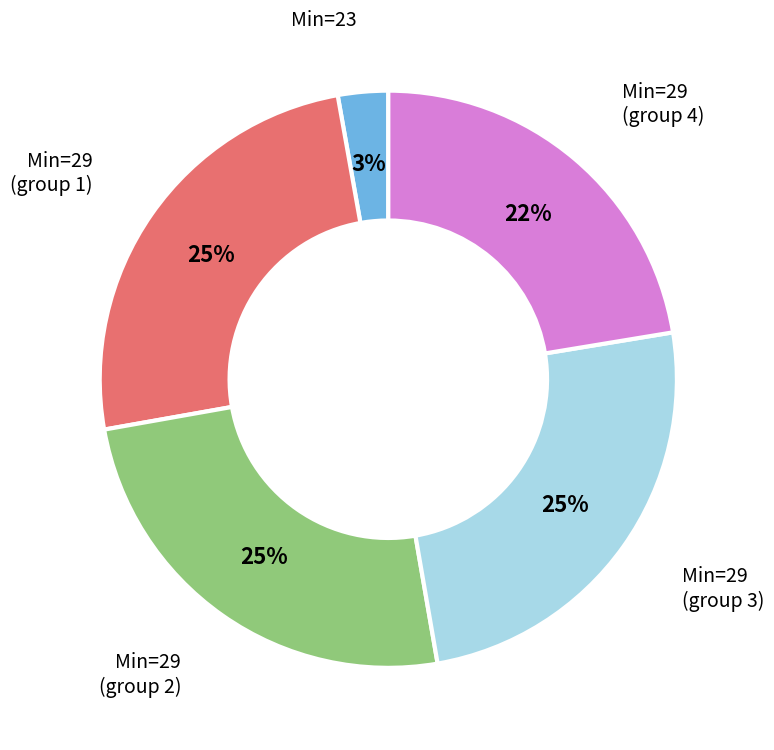

Is there a majority slice in this chart?

No